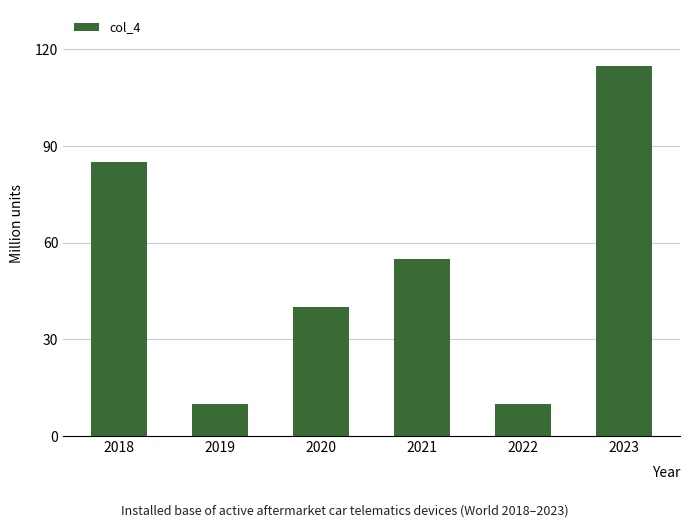

How many distinct data groups are displayed?

1